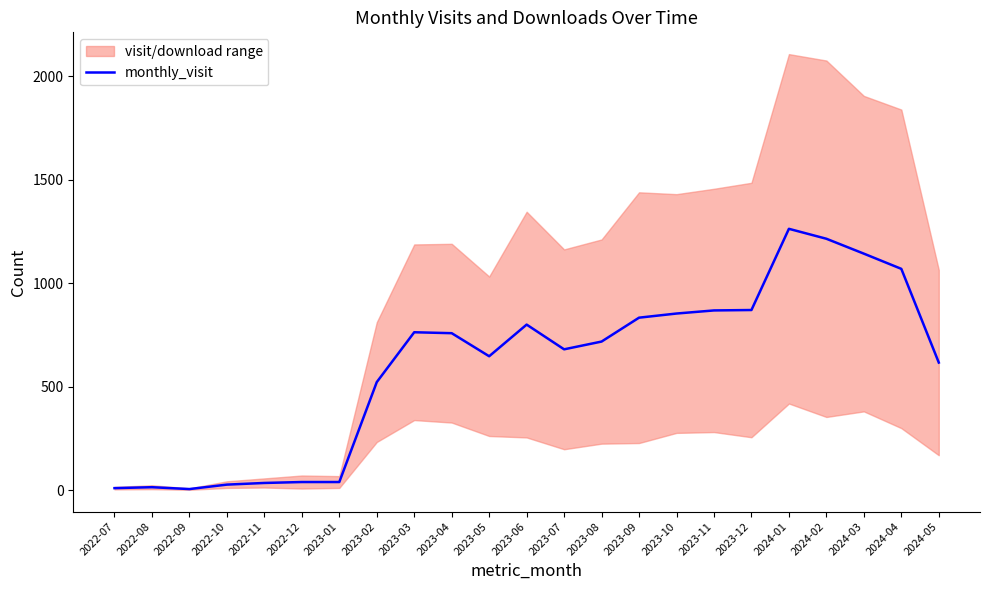

List the labels in order of value, smallest first.

2022-09, 2022-07, 2022-08, 2022-10, 2022-11, 2022-12, 2023-01, 2023-02, 2024-05, 2023-05, 2023-07, 2023-08, 2023-04, 2023-03, 2023-06, 2023-09, 2023-10, 2023-11, 2023-12, 2024-04, 2024-03, 2024-02, 2024-01